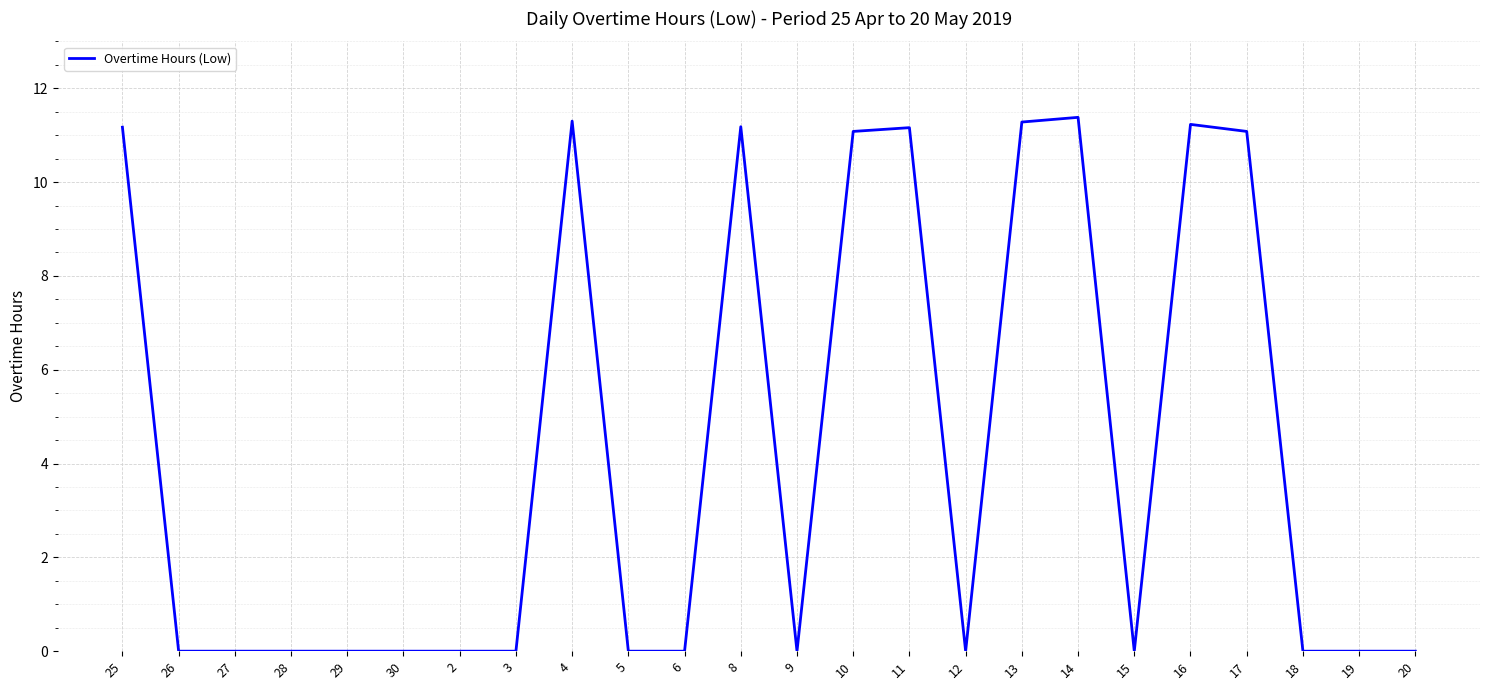

The chart shows a value of 4.1 at 9. True or false?

False